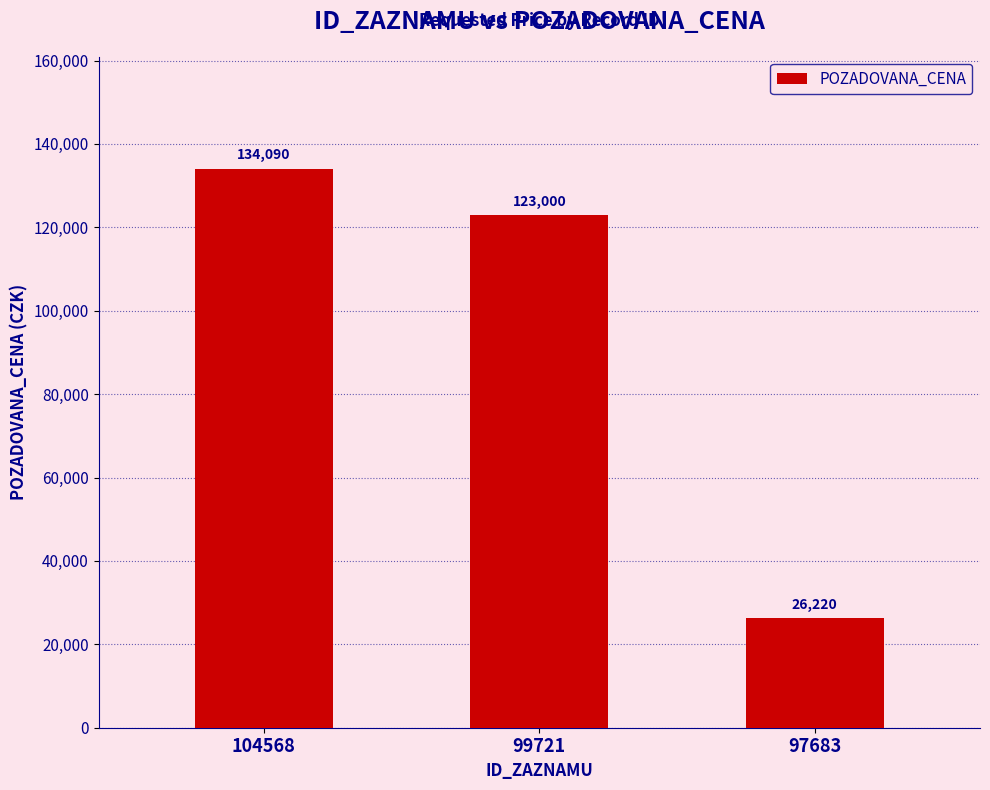

The value at 99721 is 123000. True or false?

True